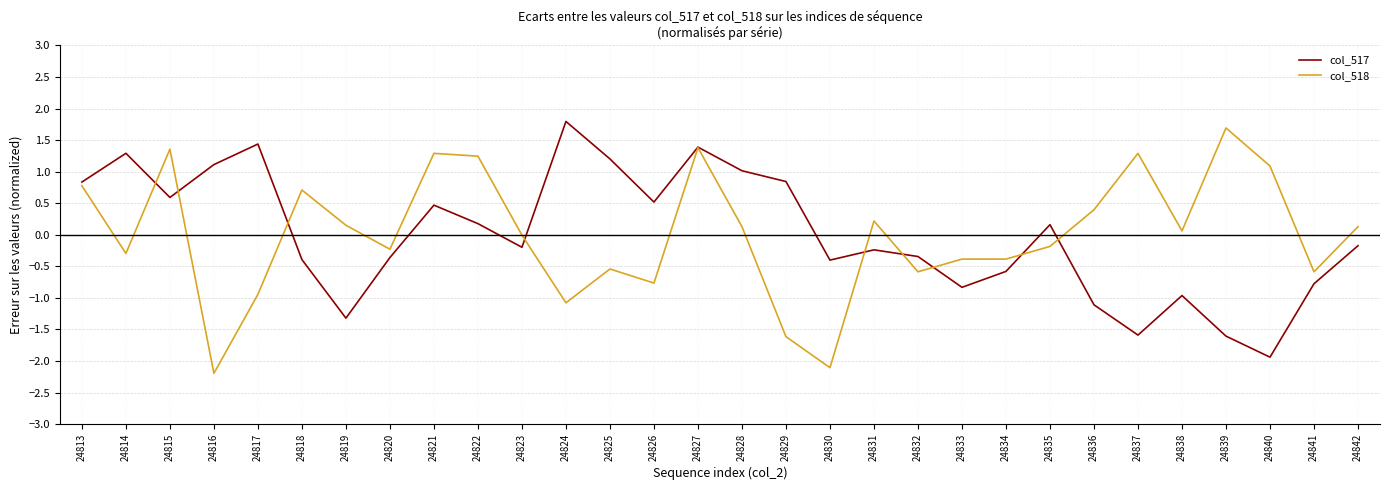

What is the maximum value for col_518?

1.7